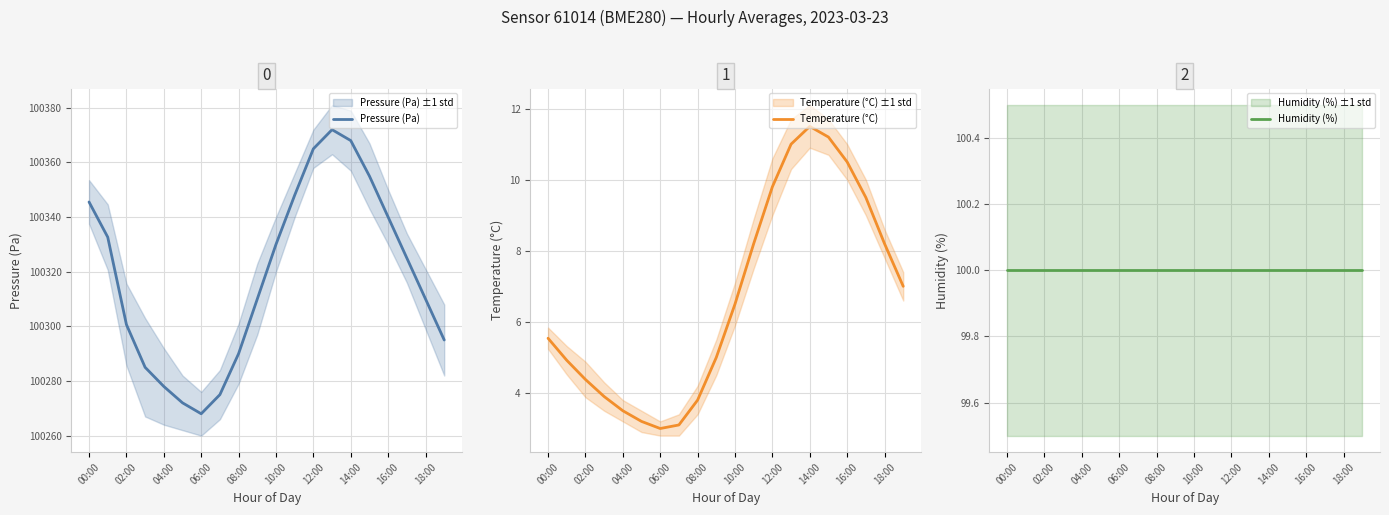

The Temperature (°C) series shows 18.3 at 16:00. True or false?

False